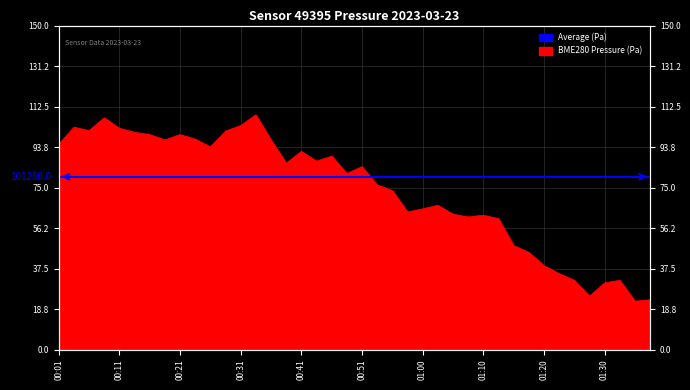

What is the difference between the second highest and second lowest values?

84.3